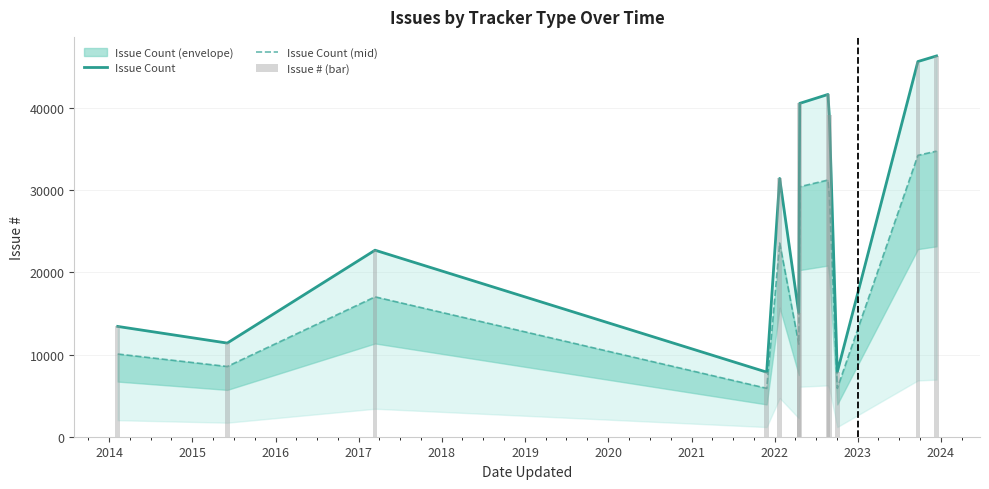

What is the sum of all Issue Count values?

323012.0